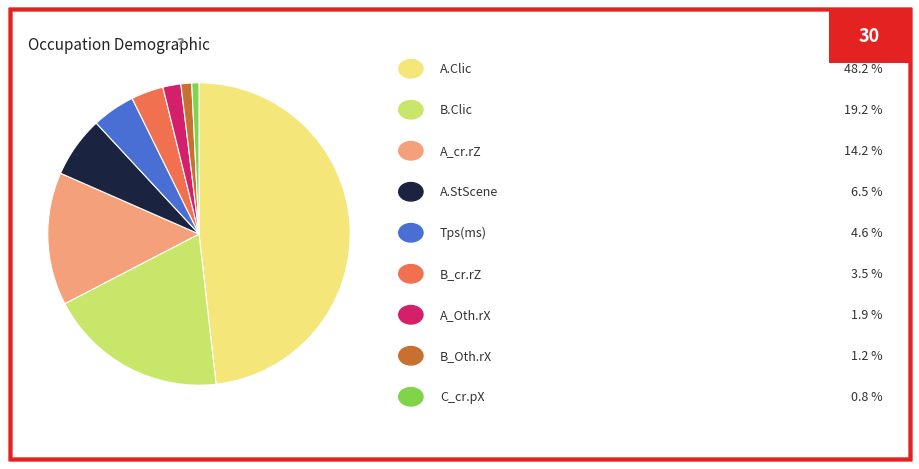

Does any single category account for the majority?

No